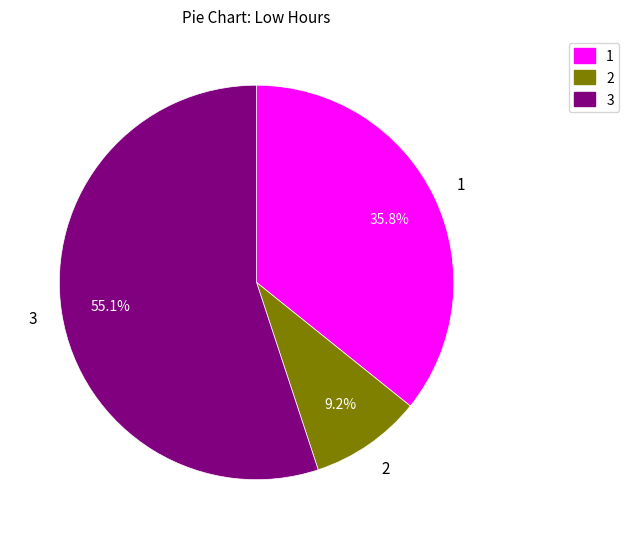

How many slices are in this pie chart?

3